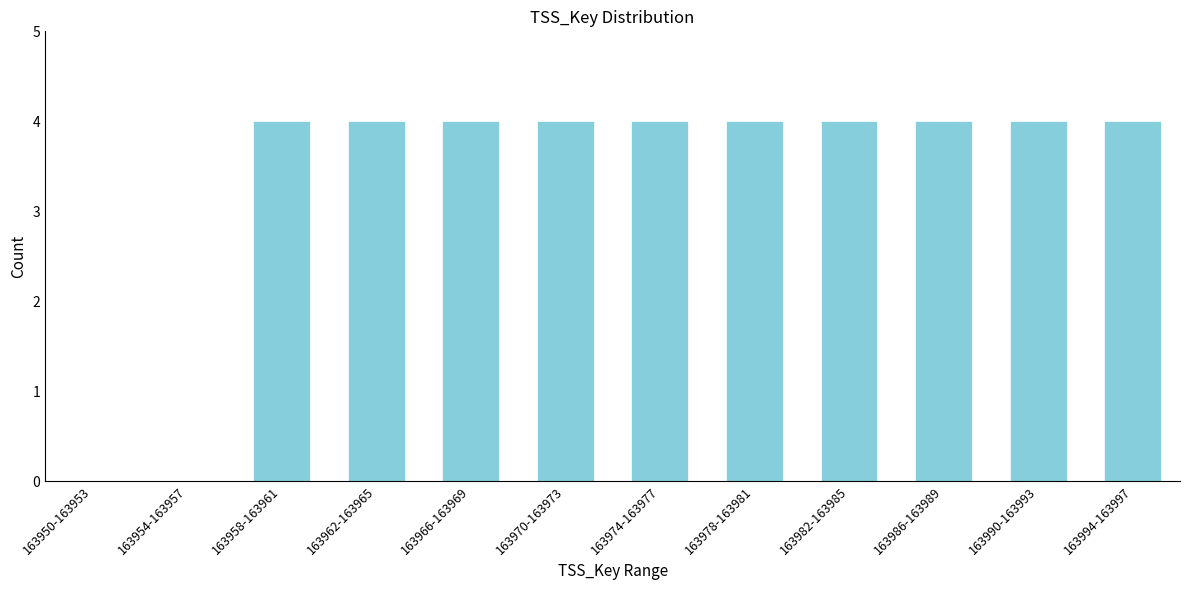

Reading left to right, transcribe all the data shown in this chart.

163950-163953=0	163954-163957=0	163958-163961=4	163962-163965=4	163966-163969=4	163970-163973=4	163974-163977=4	163978-163981=4	163982-163985=4	163986-163989=4	163990-163993=4	163994-163997=4